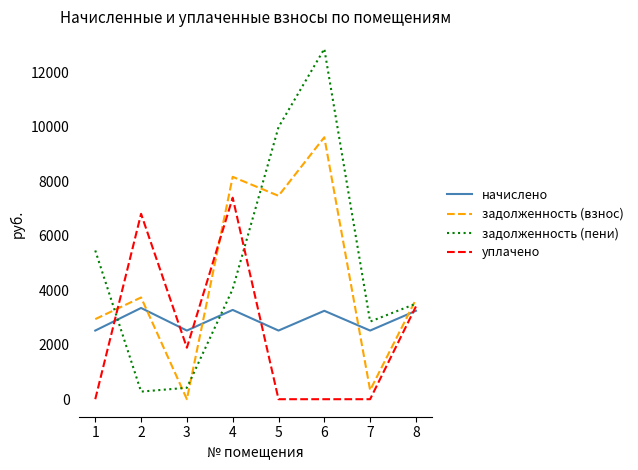

Where does the задолженность (взнос) series first go above 3736?

2